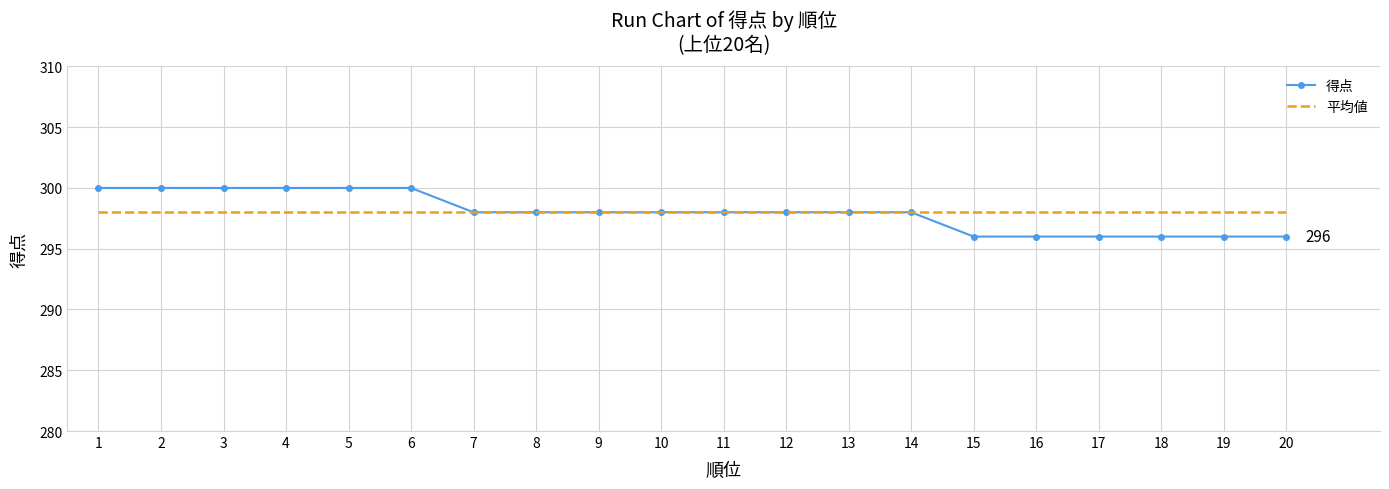

At which label does the data first exceed 298?

1